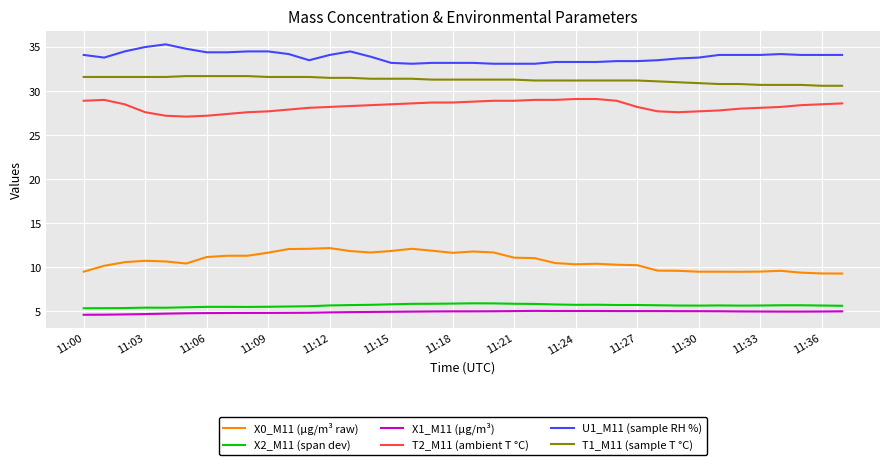

What is the difference between the maximum and minimum values in the T1_M11 (sample T °C) series?

1.1